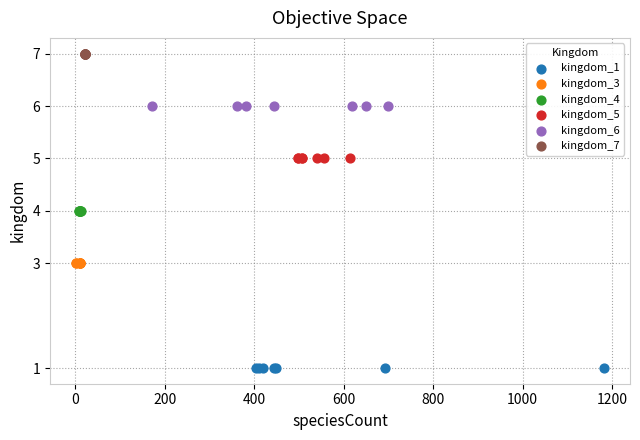

Which series contains the lowest Y value?

kingdom_1